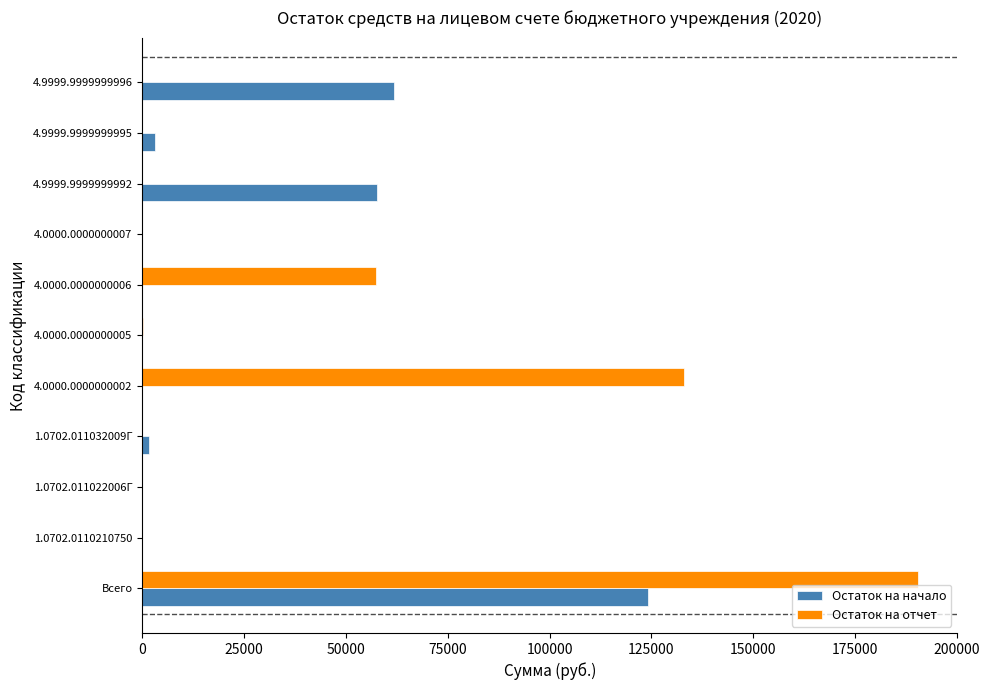

What is the total value across all series at 4.9999.9999999992?

57567.4